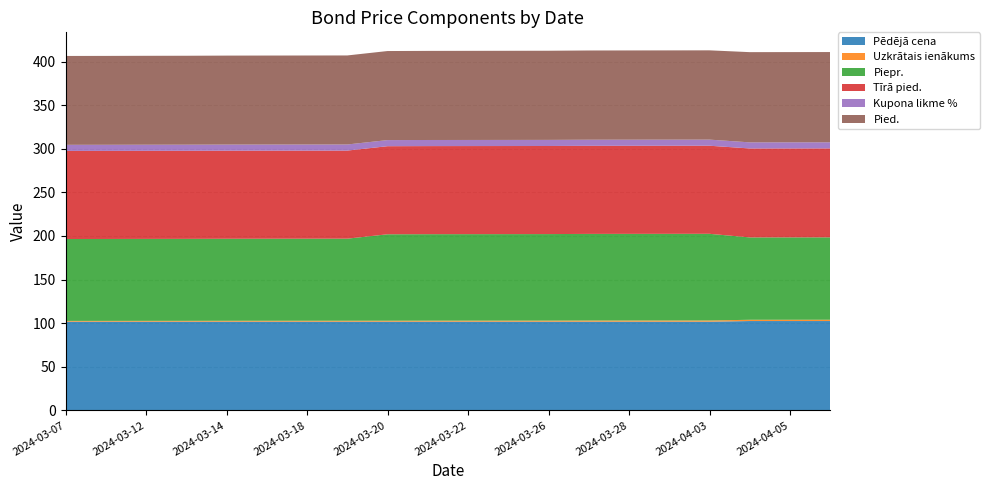

Reading left to right, list all the values displayed in this chart.

Pēdējā cena: 101.7	101.7	101.7	101.7	101.7	101.7	101.7	101.7	101.7	101.7	101.7	101.7	101.7	101.7	101.7	101.7	101.7	102.4	102.4	102.4
Uzkrātais ienākums: 0.9	0.9	1.0	1.0	1.0	1.1	1.1	1.1	1.1	1.2	1.2	1.2	1.2	1.3	1.3	1.4	1.4	1.4	1.5	1.5
Piepr.: 93.9	93.9	94.0	94.0	94.0	94.1	94.1	94.1	99.1	99.2	99.2	99.2	99.2	99.3	99.3	99.4	99.4	94.4	94.5	94.5
Tīrā pied.: 101.0	101.0	101.0	101.0	101.0	101.0	101.0	101.0	101.0	101.0	101.0	101.0	101.0	101.0	101.0	101.0	101.0	102.0	102.0	102.0
Kupona likme %: 7.0	7.0	7.0	7.0	7.0	7.0	7.0	7.0	7.0	7.0	7.0	7.0	7.0	7.0	7.0	7.0	7.0	7.0	7.0	7.0
Pied.: 101.9	101.9	102.0	102.0	102.0	102.1	102.1	102.1	102.1	102.2	102.2	102.2	102.2	102.3	102.3	102.4	102.4	103.4	103.5	103.5